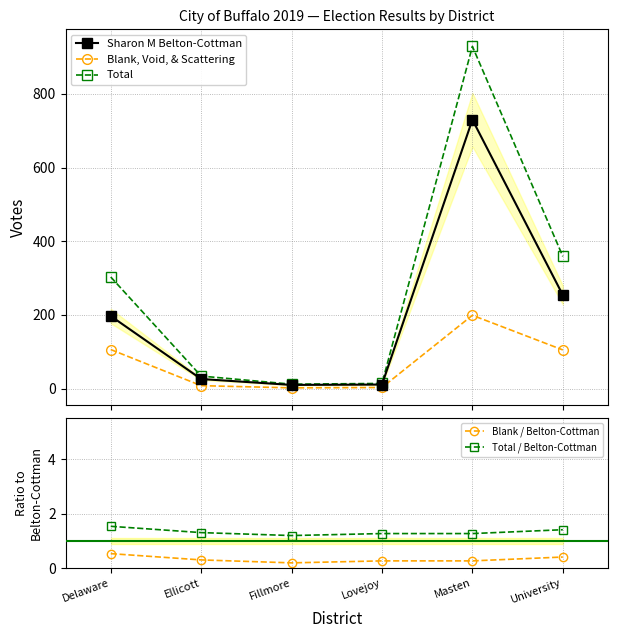

At how many categories does at least one series exceed 471?

1